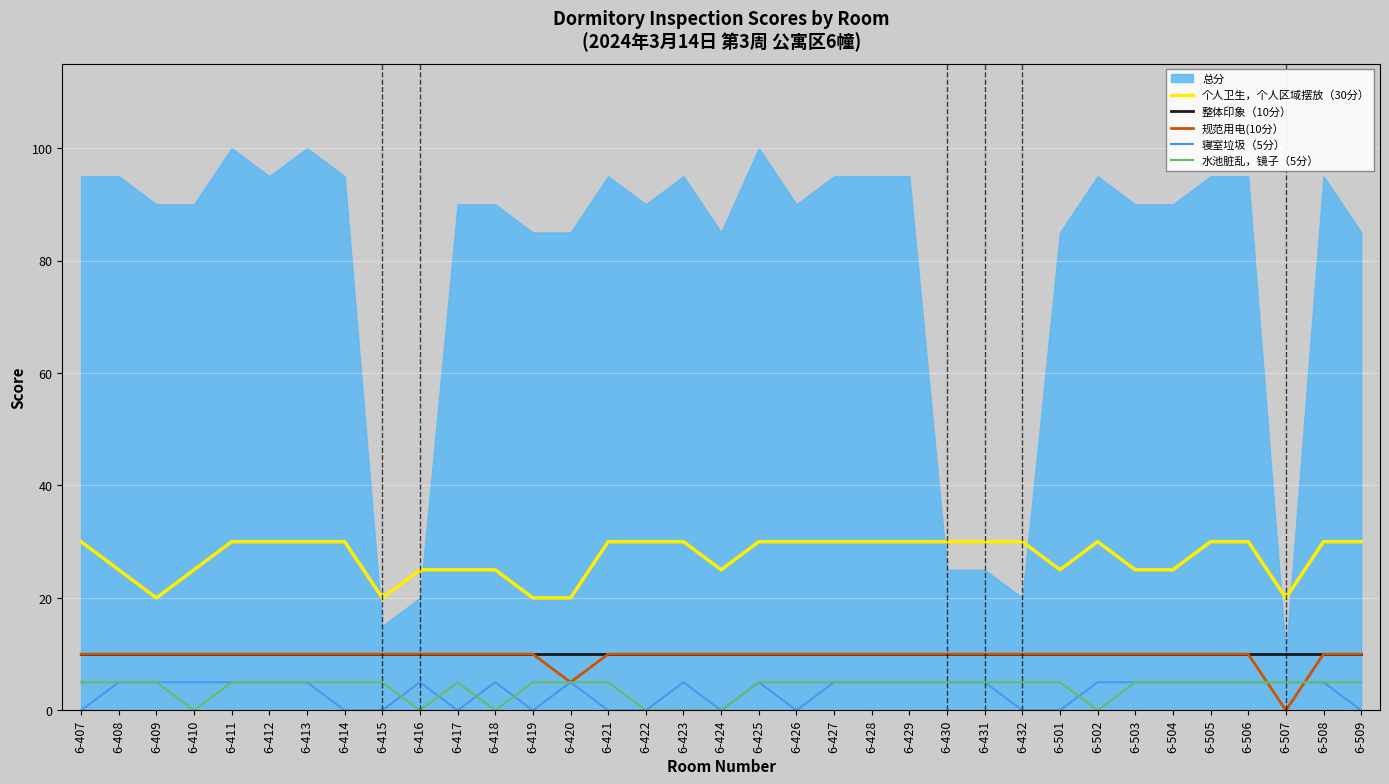

Is the value of 个人卫生，个人区域摆放（30分） at 6-426 greater than the value of 水池脏乱，镜子（5分） at 6-410?

Yes